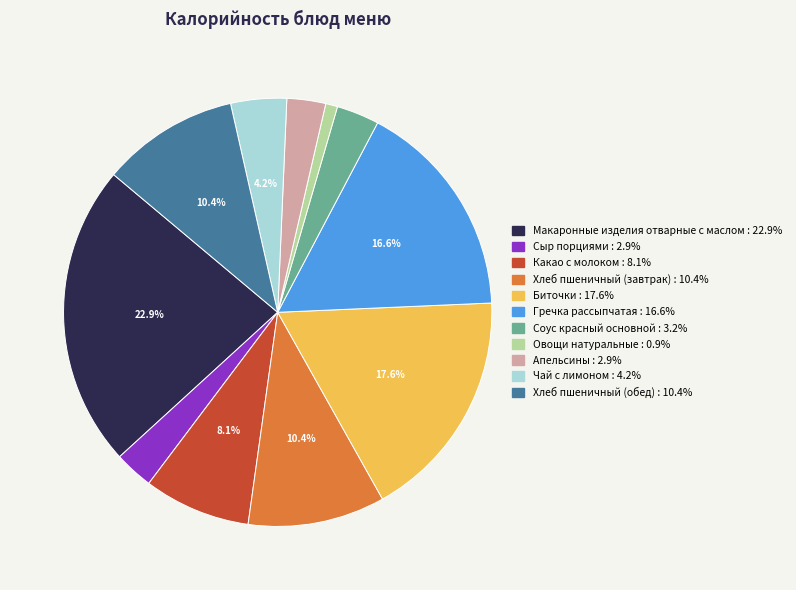

How many slices are in this pie chart?

11